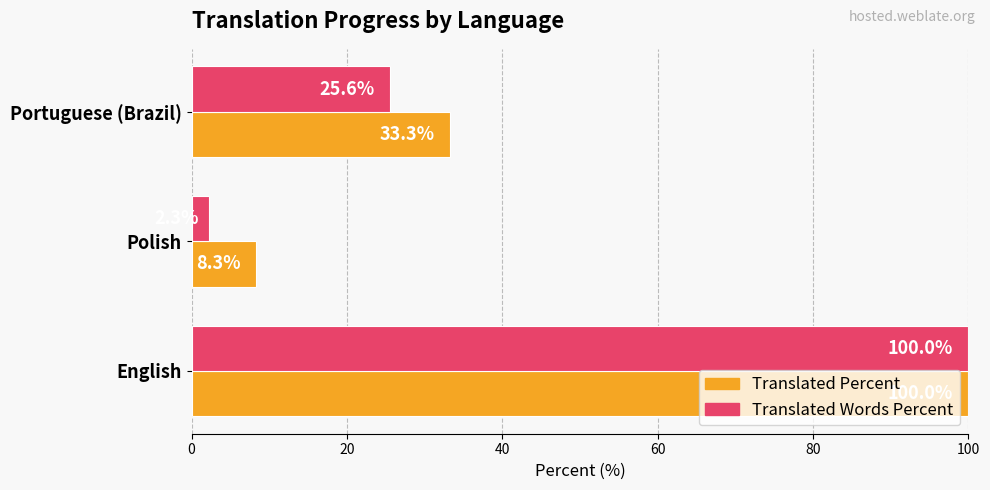

Which series changed the most between English and Portuguese (Brazil)?

Translated Words Percent